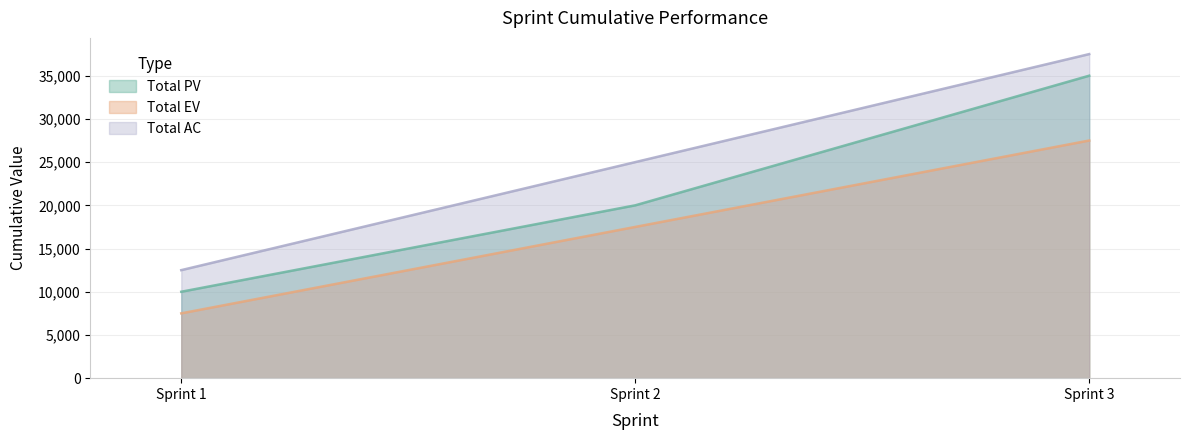

What is the sum of the Total AC values at Sprint 2 and Sprint 1?

37500